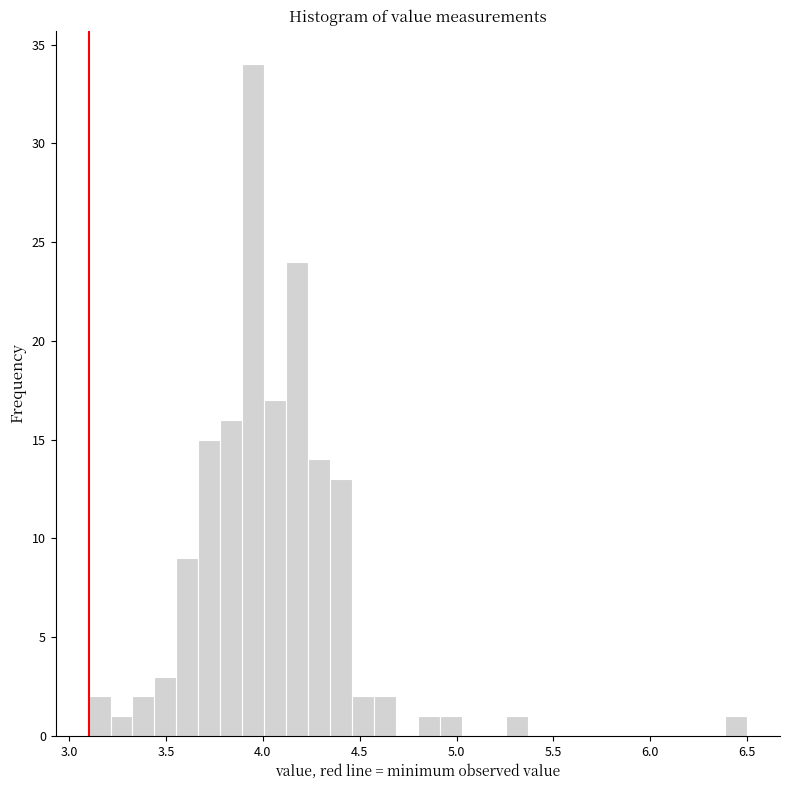

Around what value on the x-axis is the tallest bar? Give the approximate position of its centre, as read against the axis.

3.95